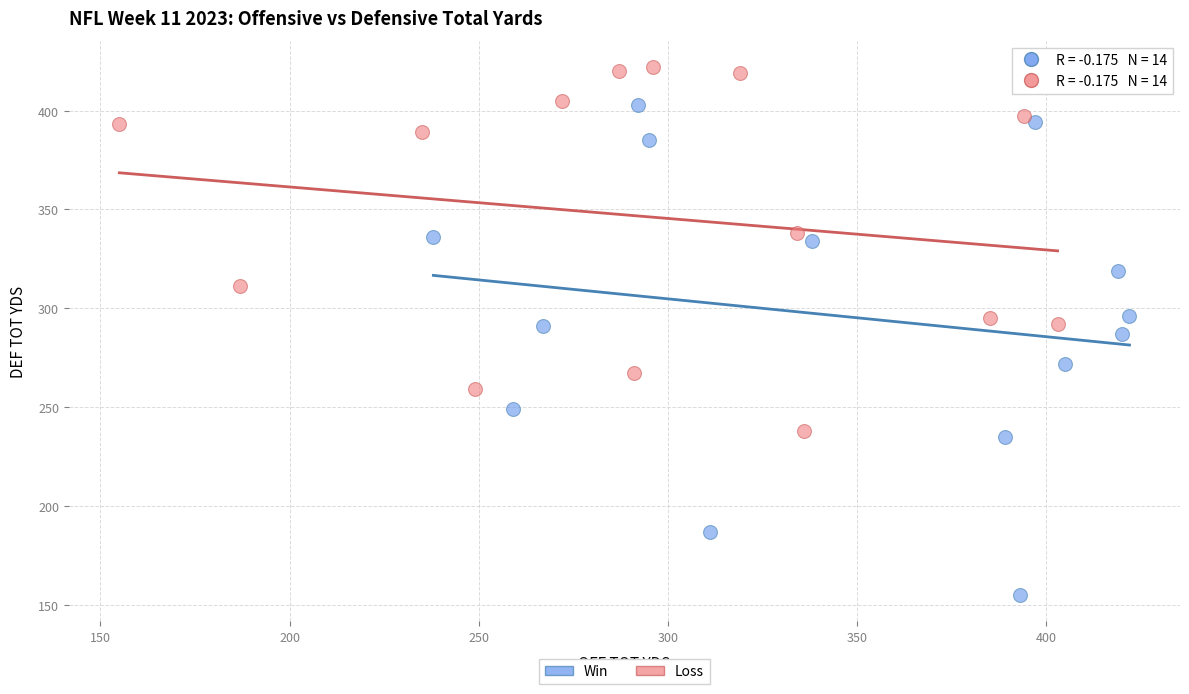

Which series has the widest spread of Y values?

Win